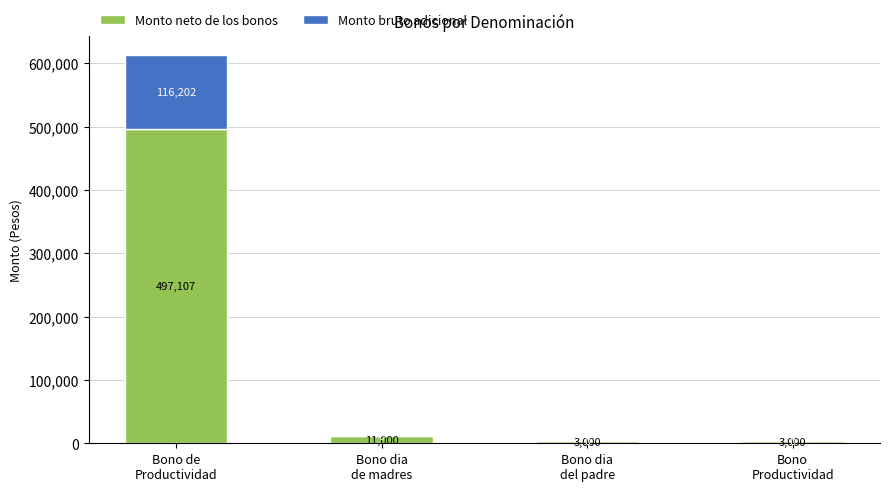

What is the maximum value for Monto neto de los bonos?

497107.2